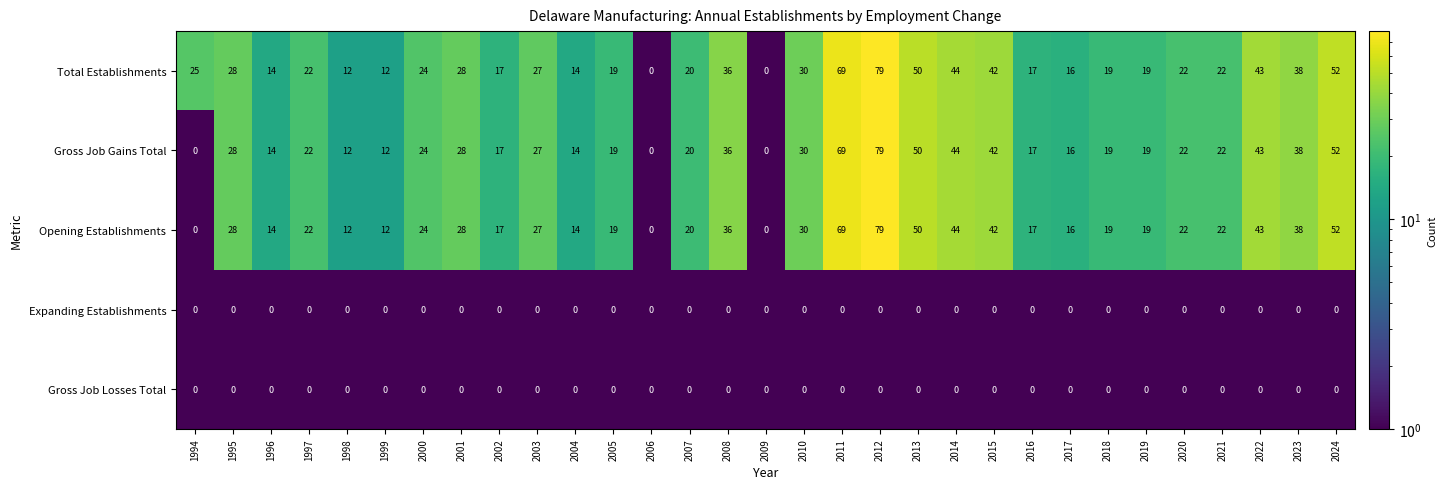

At which label does Gross Job Gains Total first exceed 22?

1995